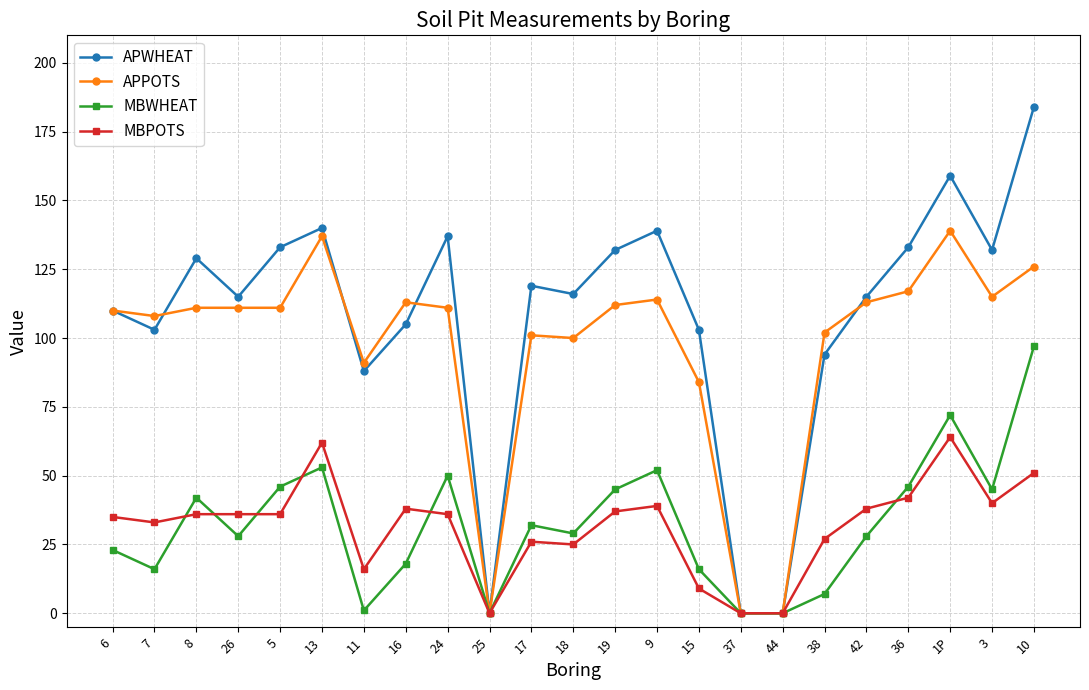

At which label is APPOTS closest to 69?

15